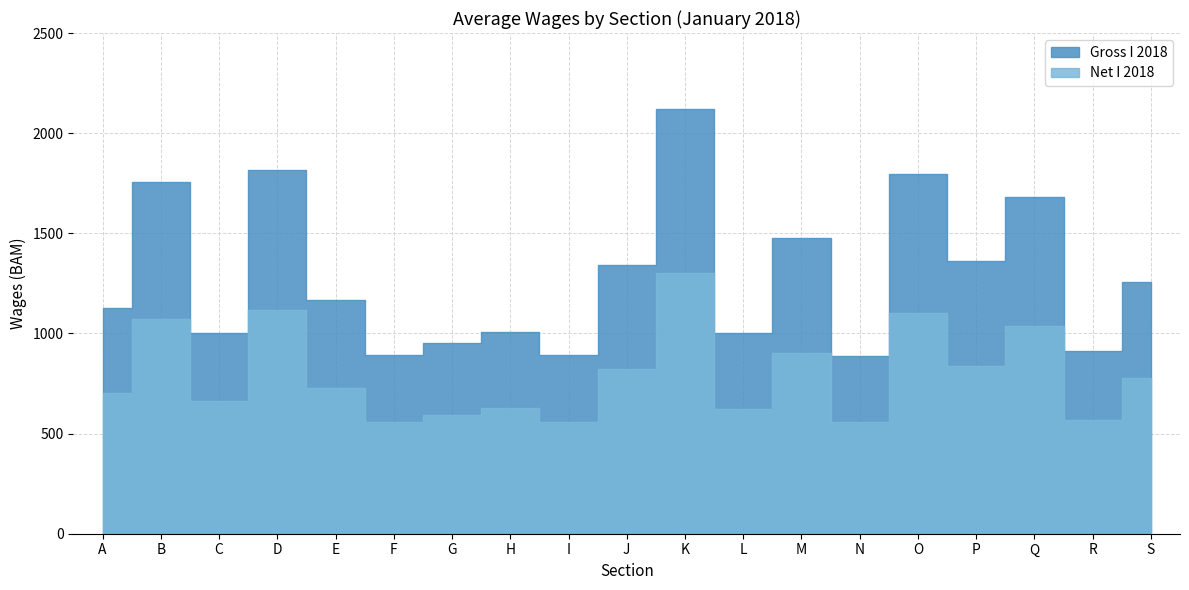

Reading right to left, extract all data points from this chart.

Gross I 2018: S=1255	R=910	Q=1683	P=1360	O=1798	N=886	M=1476	L=1001	K=2120	J=1343	I=891	H=1008	G=951	F=894	E=1167	D=1814	C=1002	B=1757	A=1128
Net I 2018: S=779	R=569	Q=1037	P=839	O=1103	N=558	M=902	L=625	K=1302	J=823	I=557	H=628	G=595	F=560	E=727	D=1115	C=661	B=1074	A=701